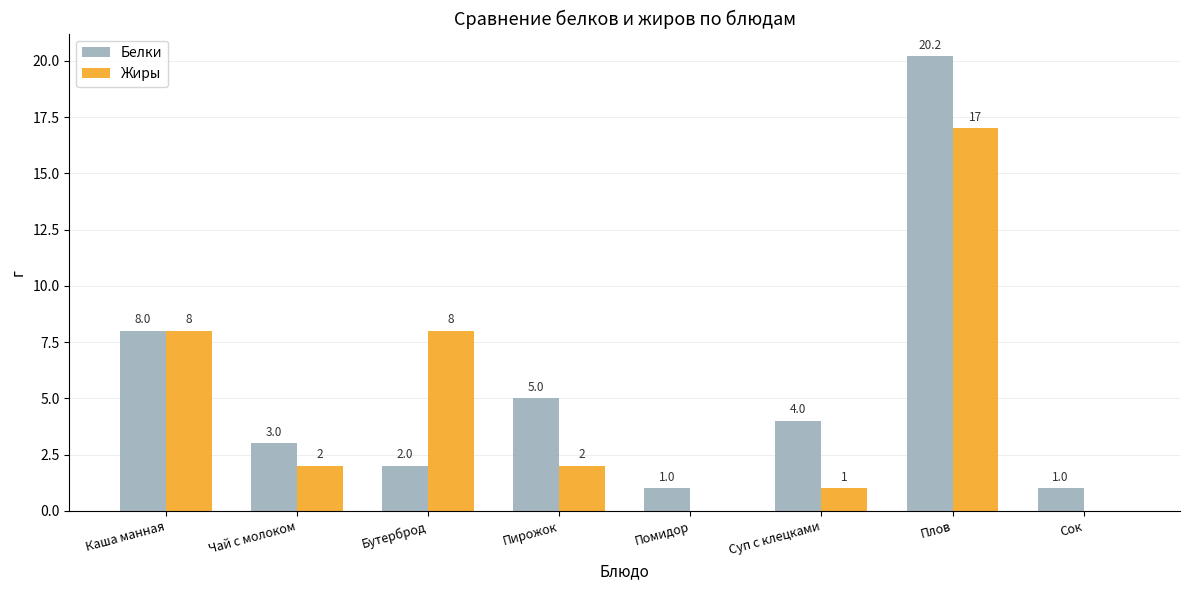

Which category has the highest value across all series?

Плов